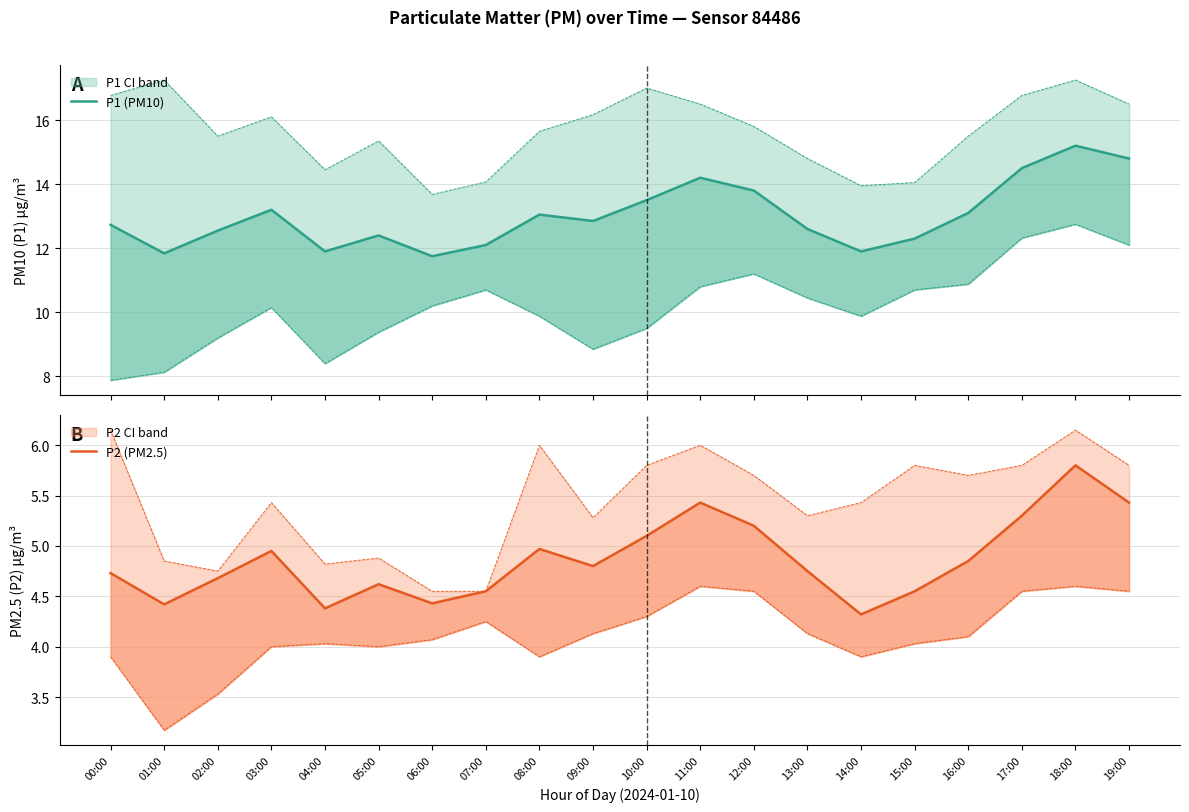

What is the minimum value for P1 (PM10)?

11.8